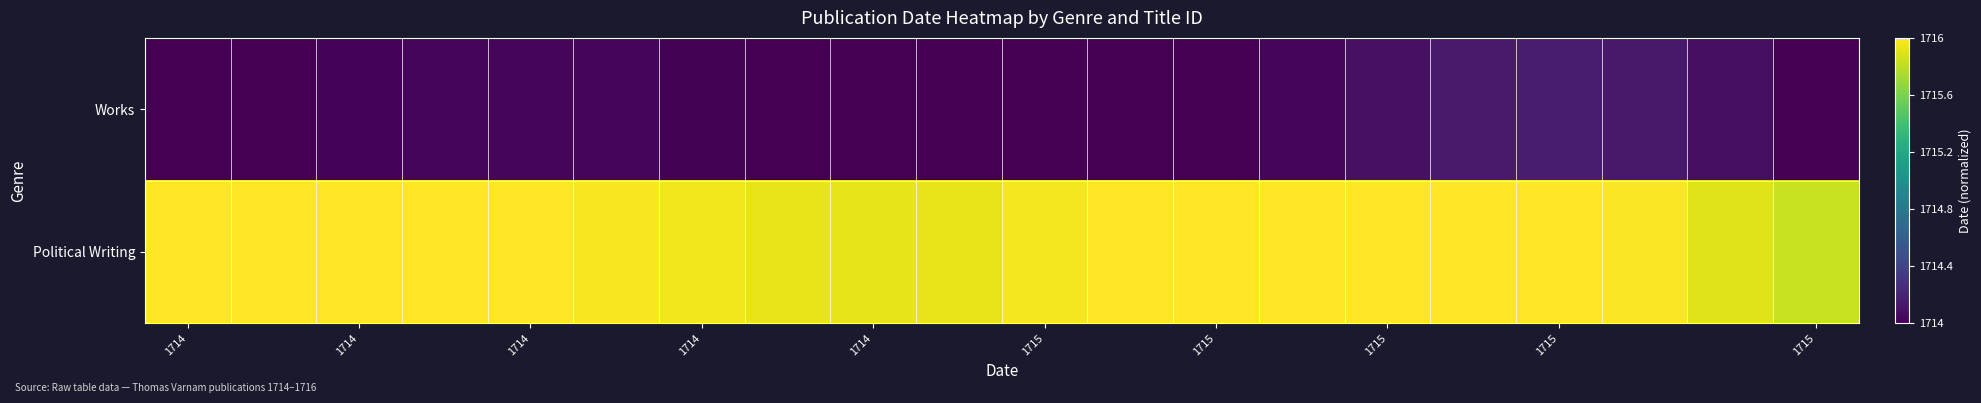

At how many categories does at least one series exceed 0?

20